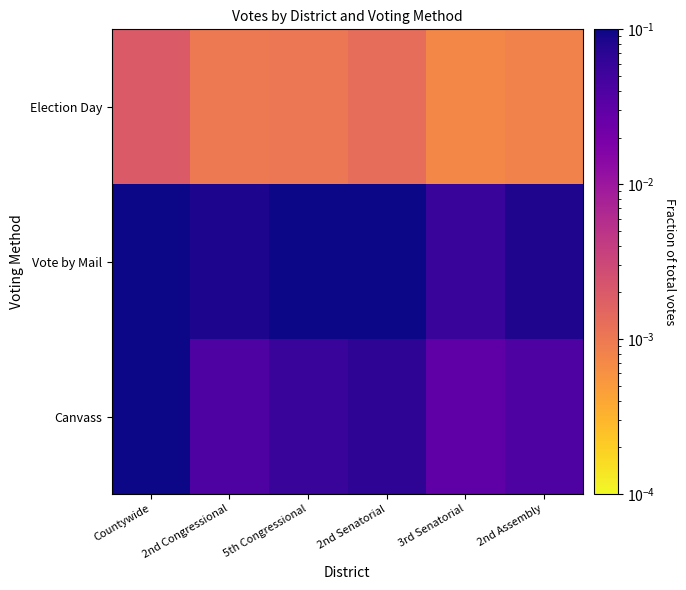

Reading left to right, transcribe all the data shown in this chart.

Election Day: Countywide=0.0	2nd Congressional=0.0	5th Congressional=0.0	2nd Senatorial=0.0	3rd Senatorial=0.0	2nd Assembly=0.0
Vote by Mail: Countywide=0.2	2nd Congressional=0.1	5th Congressional=0.1	2nd Senatorial=0.1	3rd Senatorial=0.1	2nd Assembly=0.1
Canvass: Countywide=0.1	2nd Congressional=0.0	5th Congressional=0.1	2nd Senatorial=0.1	3rd Senatorial=0.0	2nd Assembly=0.0